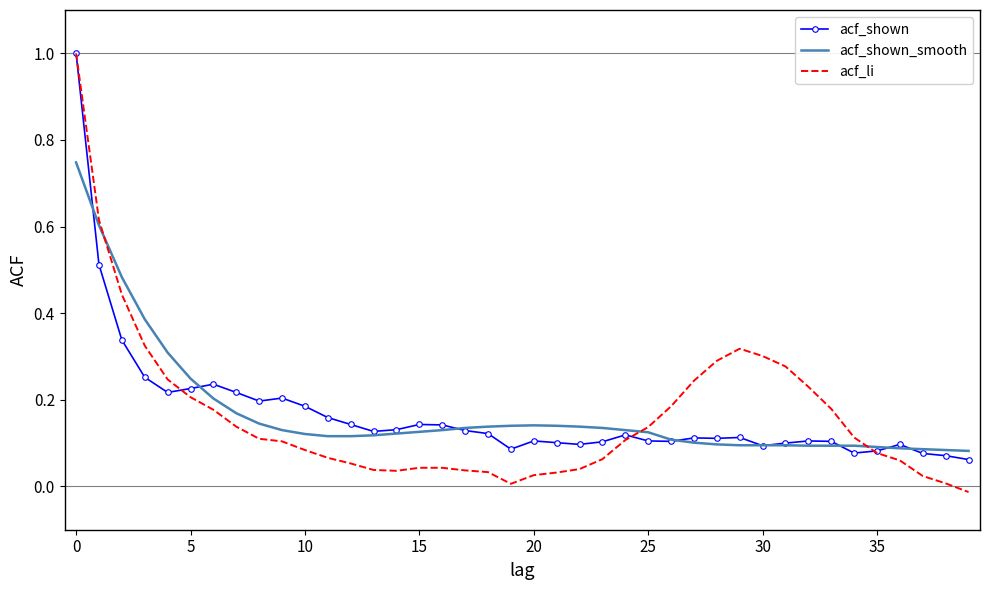

What is the greatest value displayed?

1.0